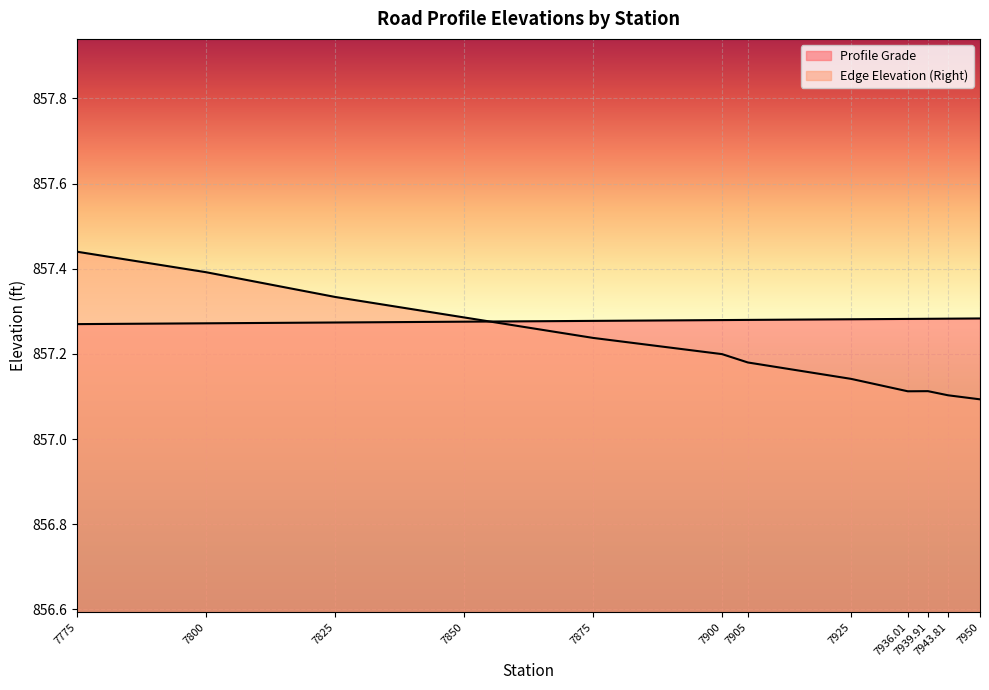

How many Edge Elevation (Right) values are between 857 and 858?

12